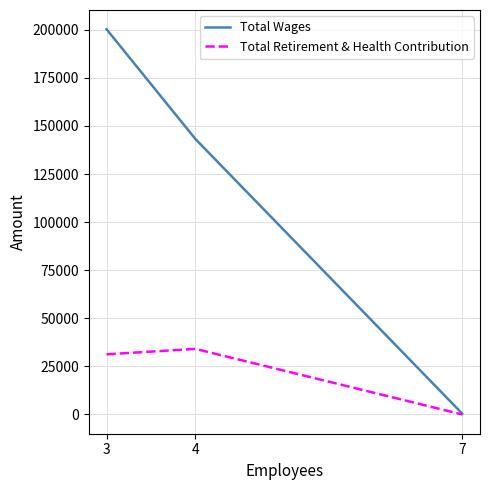

Which category has the highest value in the Total Wages series?

3